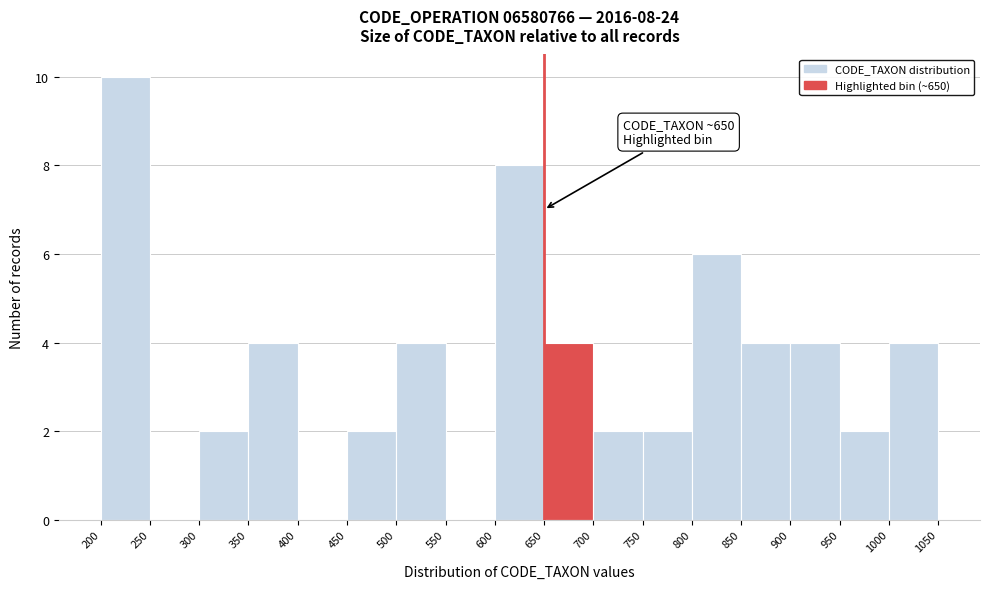

Over which range of the x-axis is the bar tallest?

200 to 250